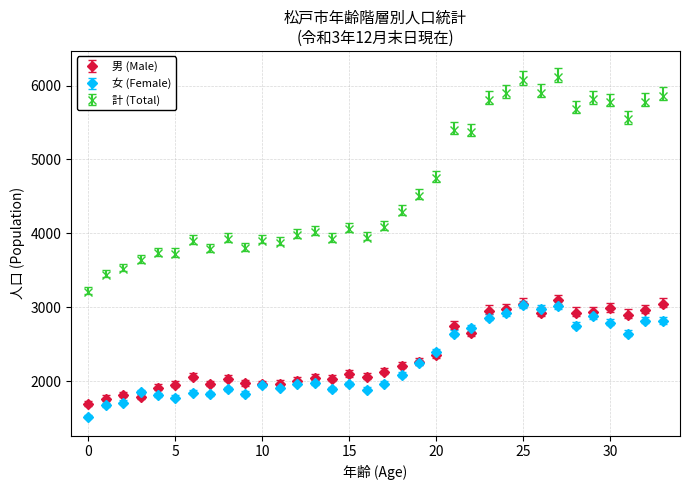

At how many categories does at least one series exceed 4364?

15